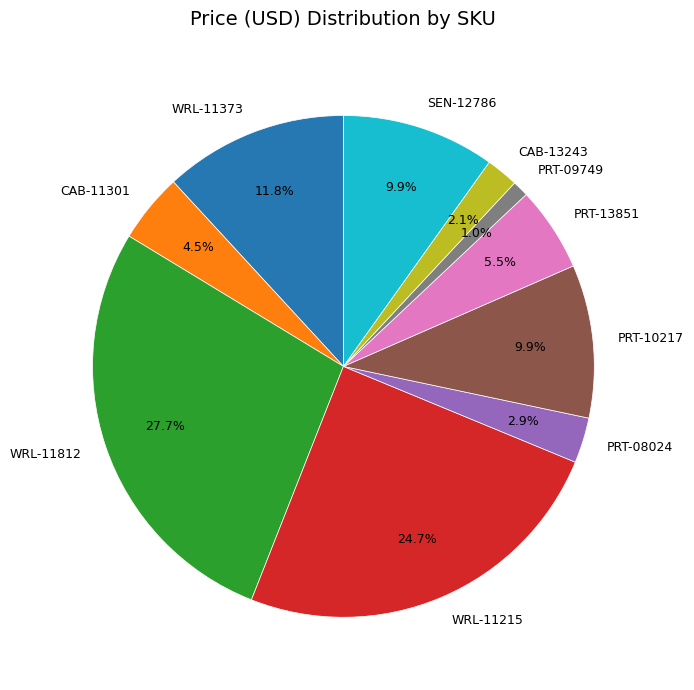

Which slice is the smallest?

PRT-09749